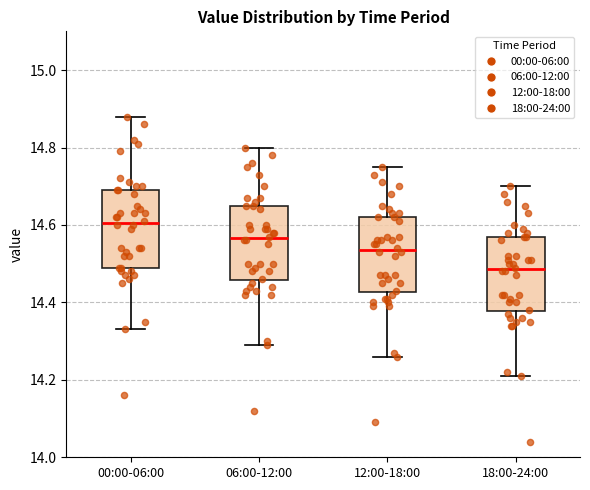

Reading left to right, transcribe this box plot: for each box, give where its median line is, the range the box spans, and where its two whiskers end, as read against the y-axis. The values are not printed on the chart, so give them approximately, as read against the axis.

00:00-06:00: median 14.60, box 14.50 to 14.70, whiskers 14.34 to 14.88
06:00-12:00: median 14.56, box 14.46 to 14.66, whiskers 14.30 to 14.80
12:00-18:00: median 14.54, box 14.42 to 14.62, whiskers 14.26 to 14.76
18:00-24:00: median 14.48, box 14.38 to 14.58, whiskers 14.22 to 14.70